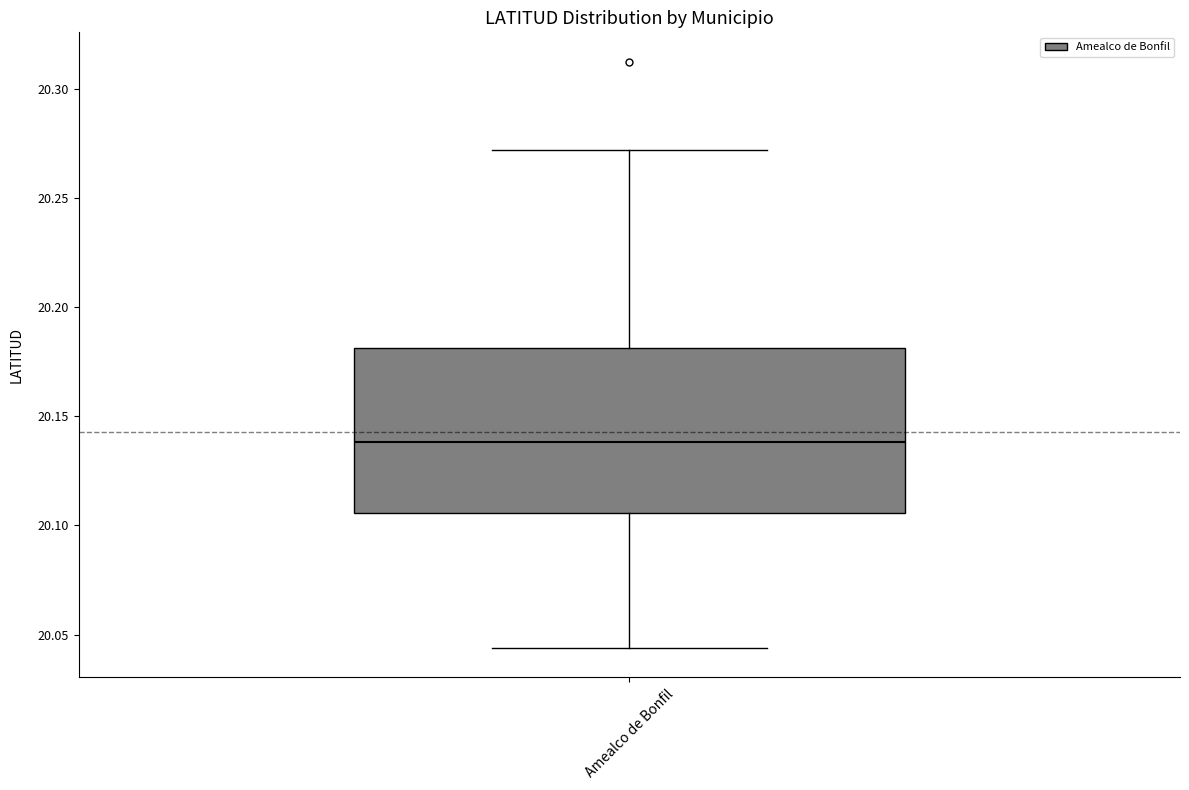

Transcribe this box plot: give where the median line is, the range the box spans, and where the two whiskers end, as read against the y-axis. The values are not printed on the chart, so give them approximately, as read against the axis.

median 20.140, box 20.105 to 20.180, whiskers 20.045 to 20.270